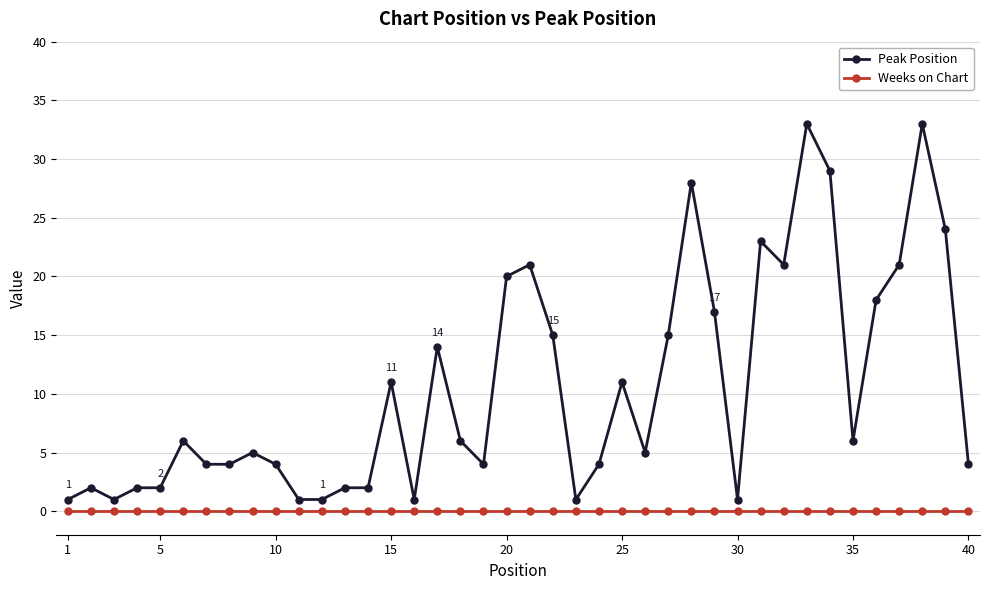

Rank the series by their average value, from highest to lowest.

Peak Position, Weeks on Chart